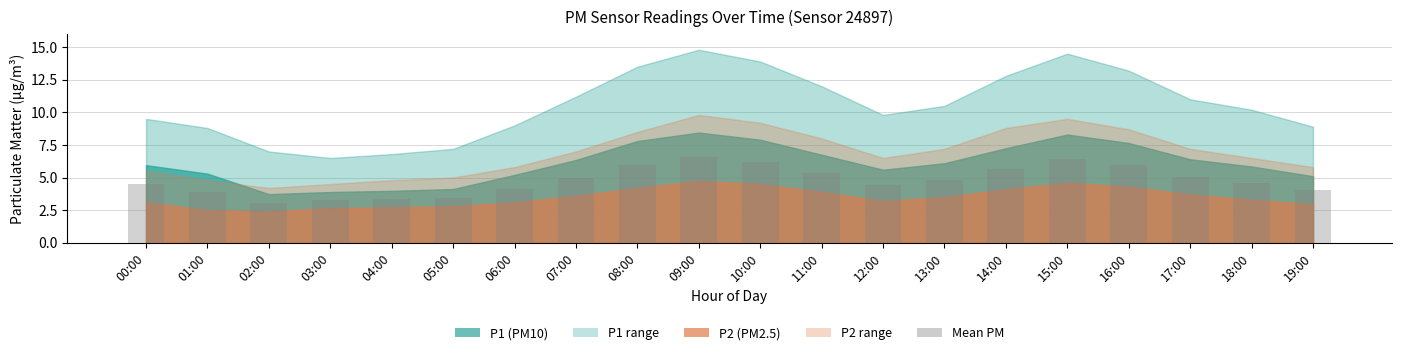

What is the value of the 4th bar from the left?

3.3